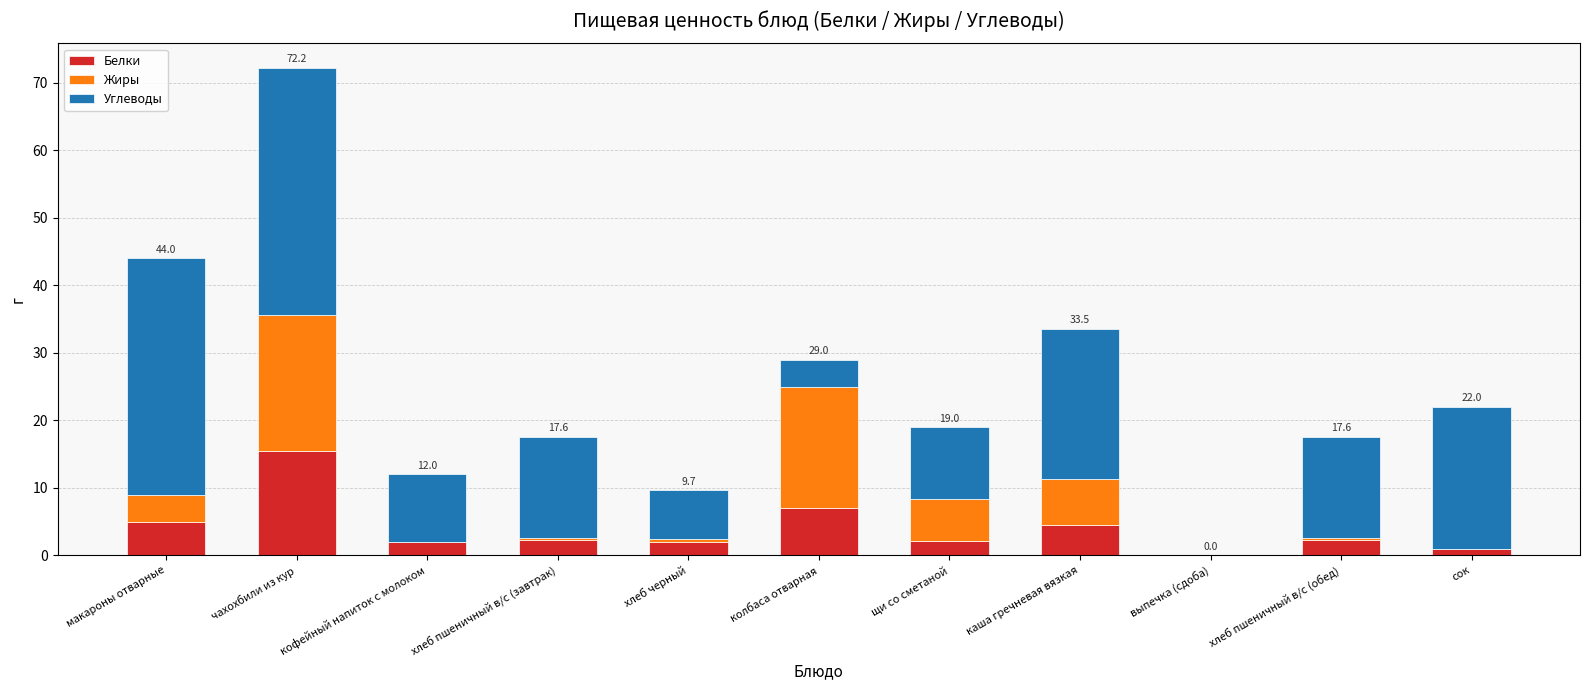

The value of Белки at каша гречневая вязкая is 6.8. True or false?

False